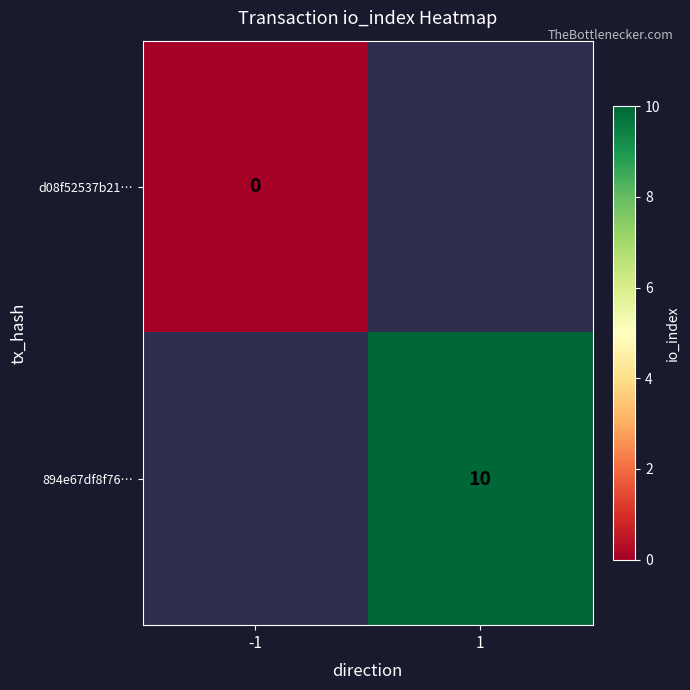

Is it true that 894e67df8f76… equals 10 at 1?

True